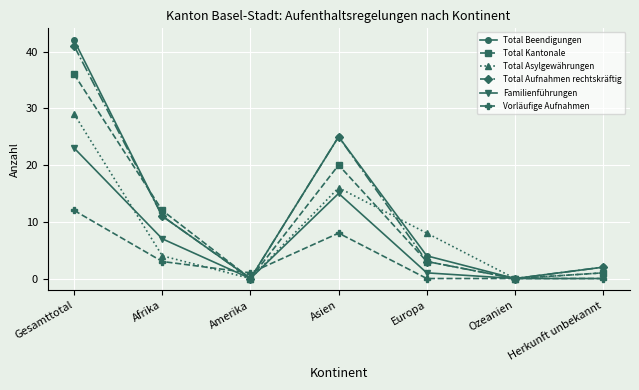

What is the difference between the highest and lowest values at Europa?

8